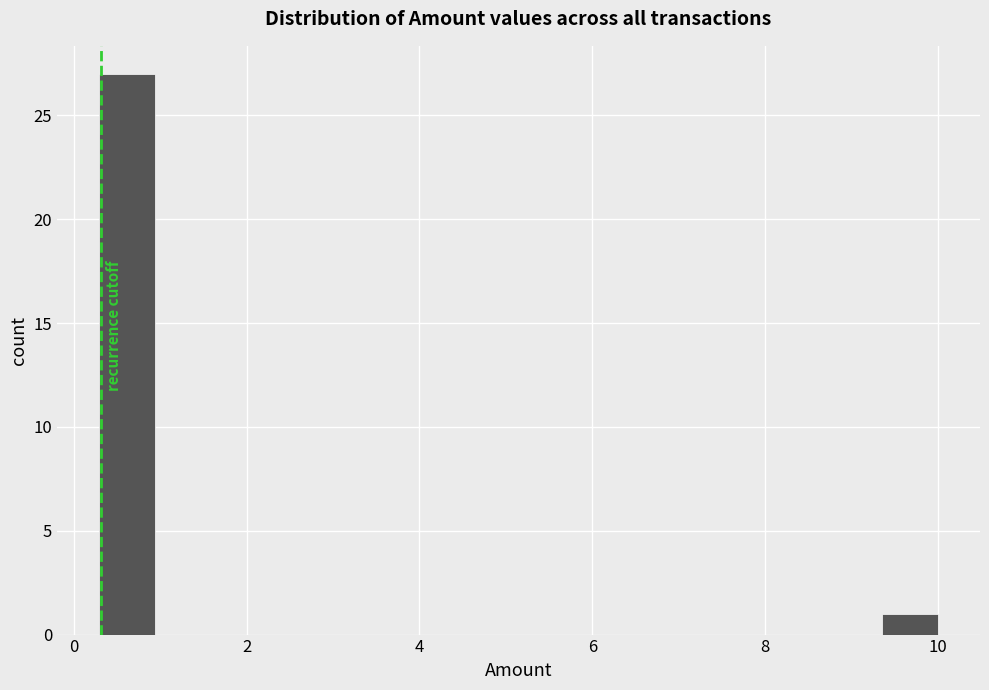

Around what value on the x-axis is the tallest bar? Give the approximate position of its centre, as read against the axis.

0.6